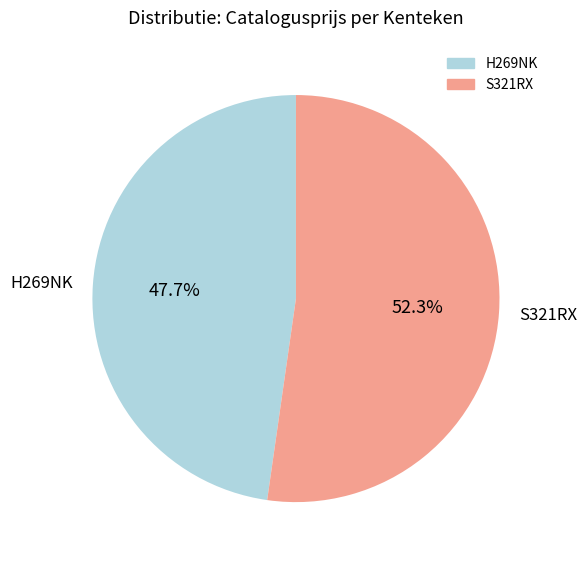

What is the ratio of the value at S321RX to the value at H269NK?

1.1